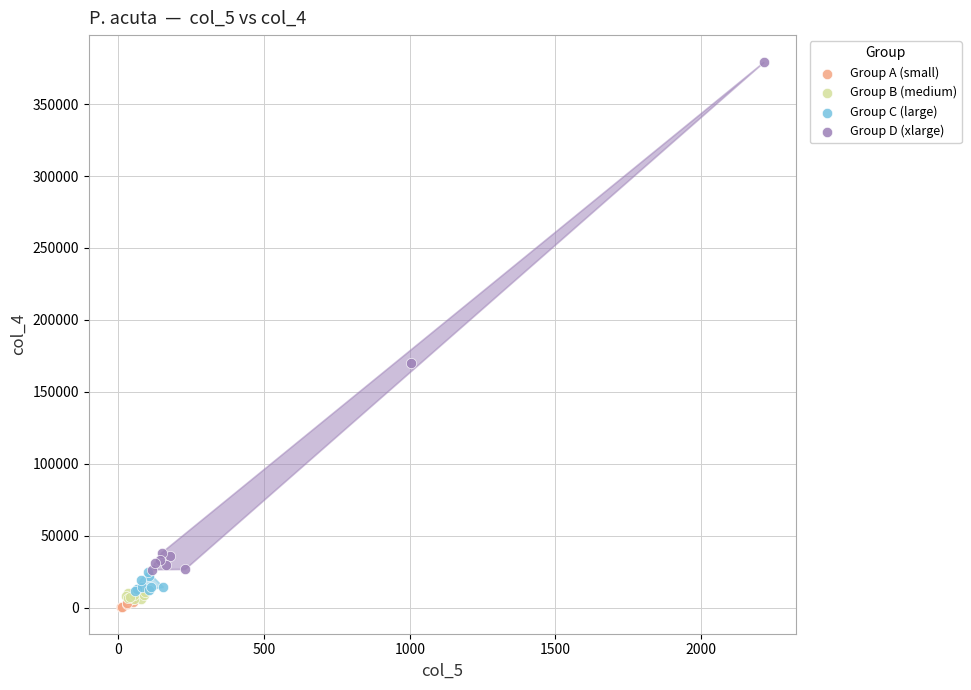

What are all the series names shown in the legend?

Group A (small), Group B (medium), Group C (large), Group D (xlarge)